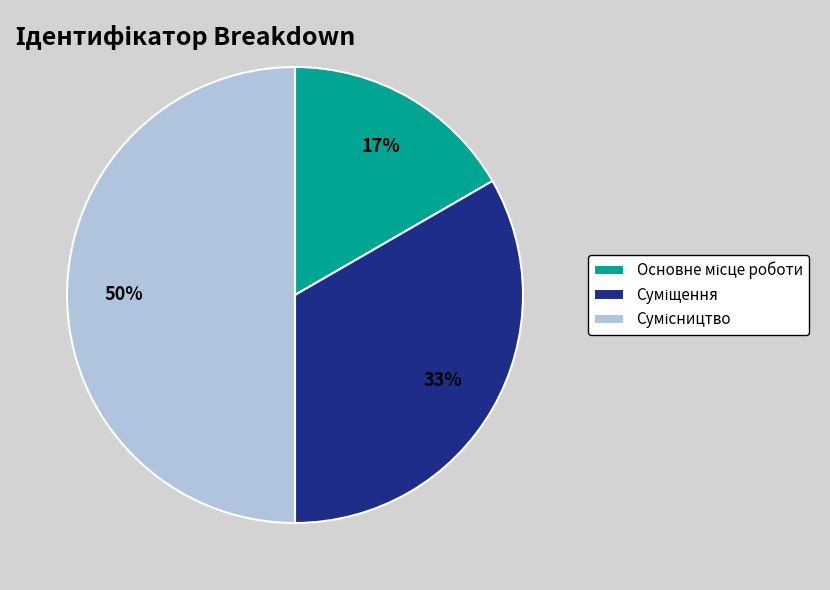

To the nearest percent, what is the difference between the largest and smallest slice percentages?

33%